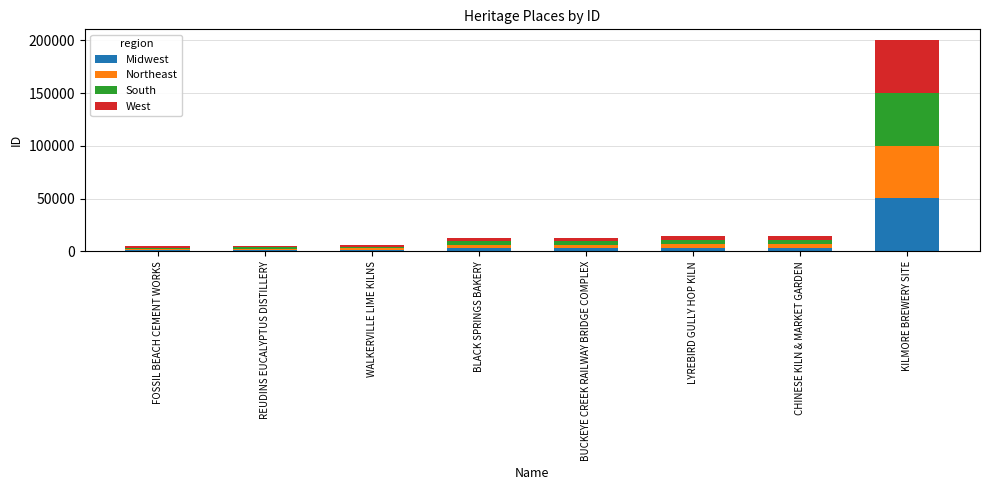

How many categories are shown in the chart?

8